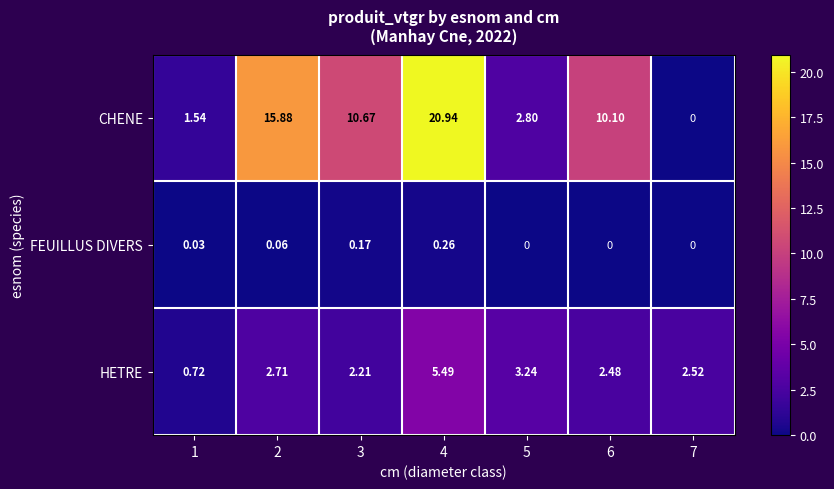

Rank the series by their average value, from highest to lowest.

CHENE, HETRE, FEUILLUS DIVERS